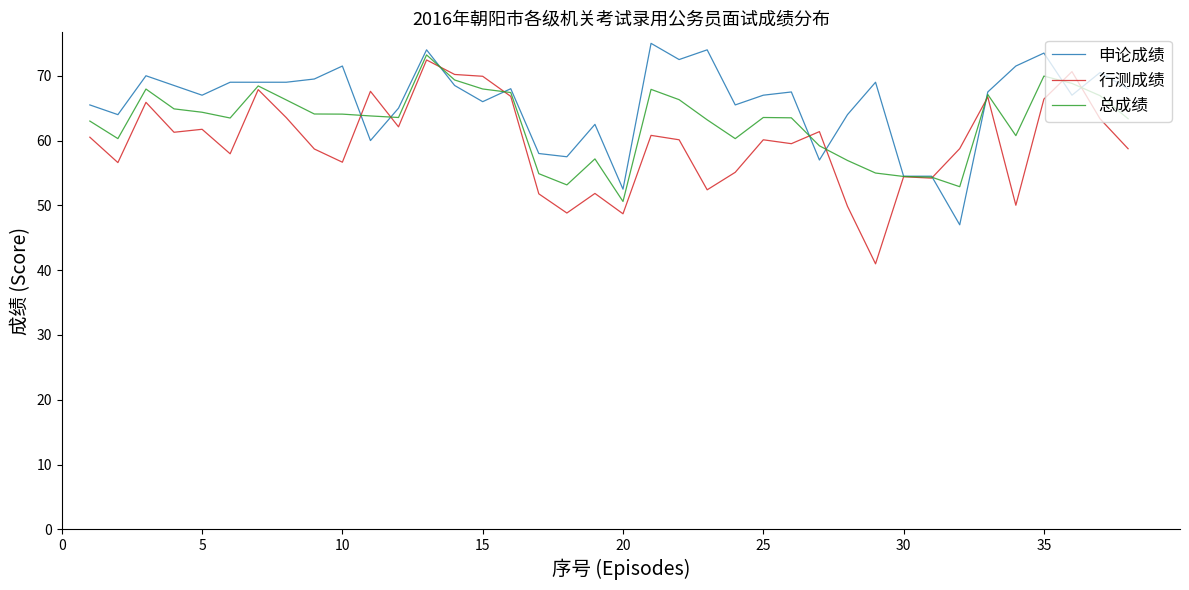

Which series has the largest total across all categories?

申论成绩